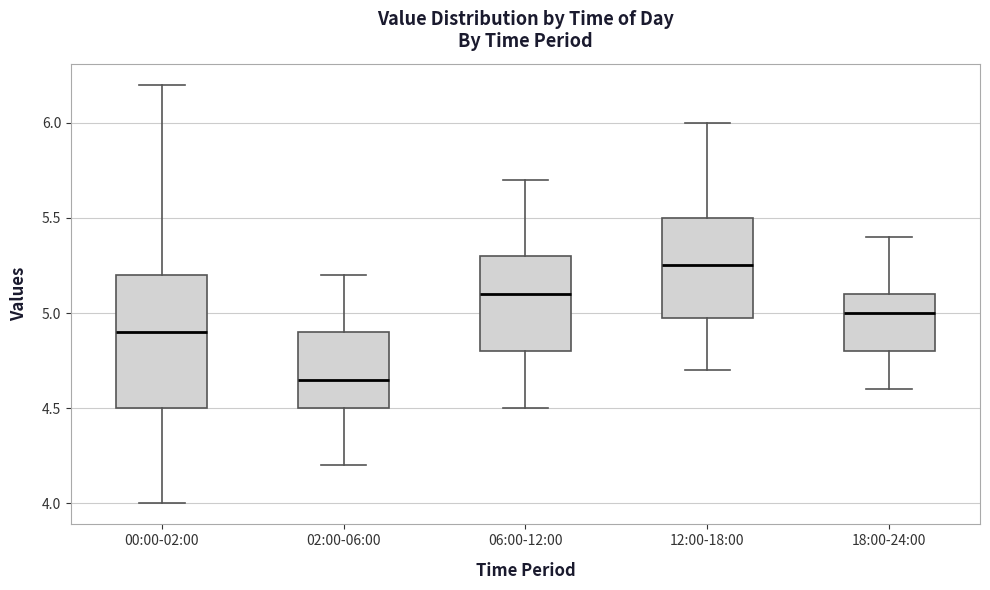

Where does the upper whisker of the box for 12:00-18:00 end on the y-axis? The values are not printed on the chart, so give them approximately, as read against the axis.

6.00